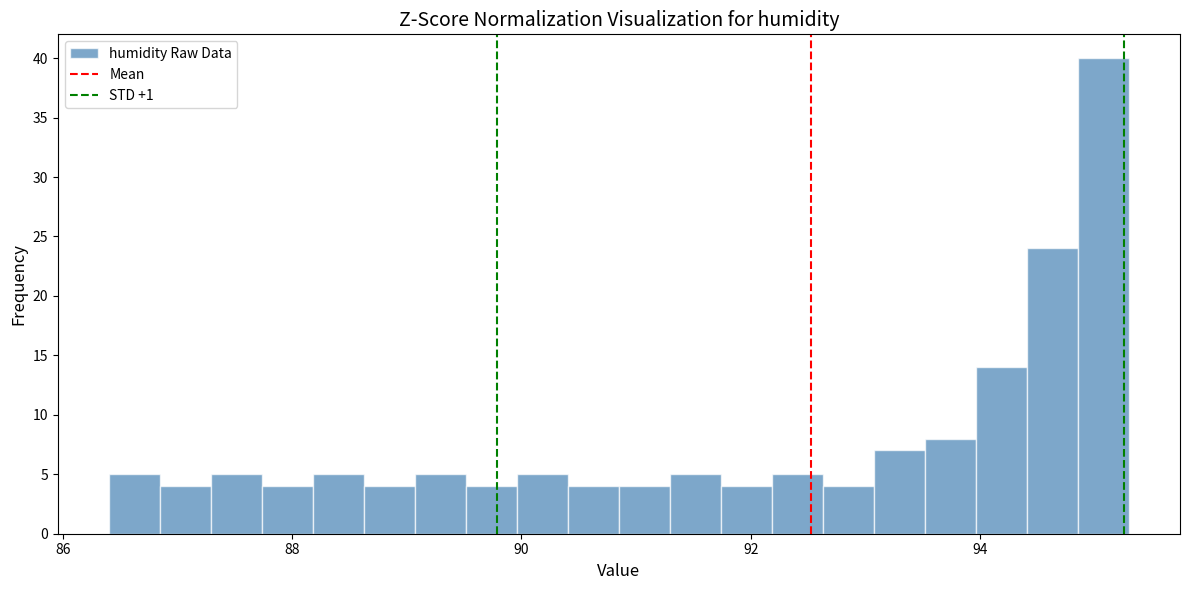

Around what value on the x-axis is the tallest bar? Give the approximate position of its centre, as read against the axis.

95.0